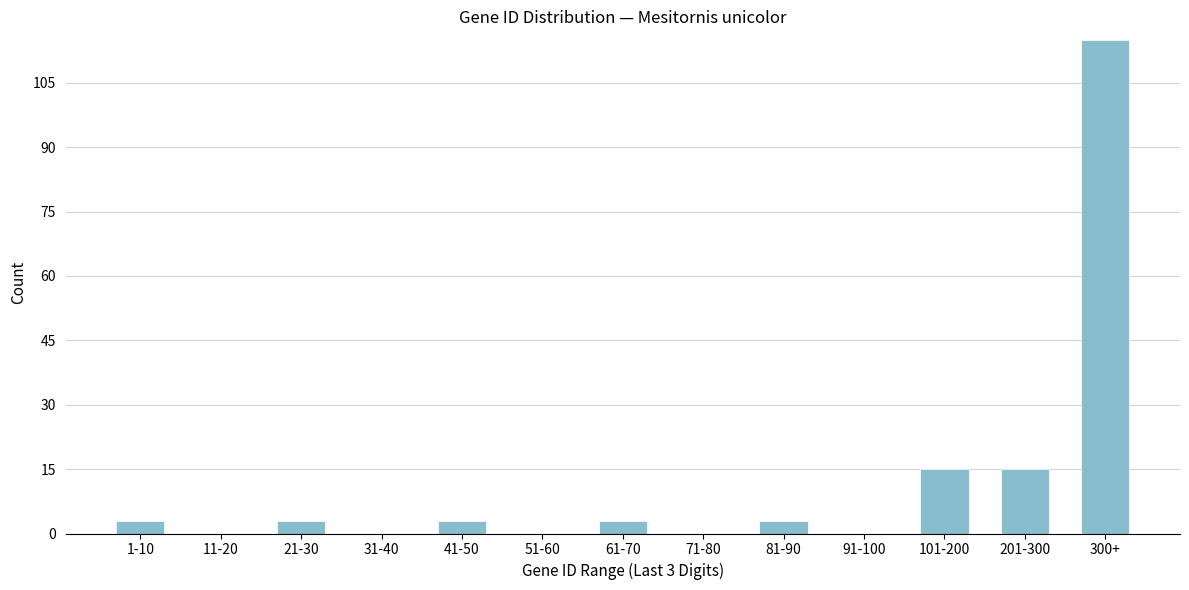

Reading right to left, transcribe all the data shown in this chart.

300+=115	201-300=15	101-200=15	91-100=0	81-90=3	71-80=0	61-70=3	51-60=0	41-50=3	31-40=0	21-30=3	11-20=0	1-10=3